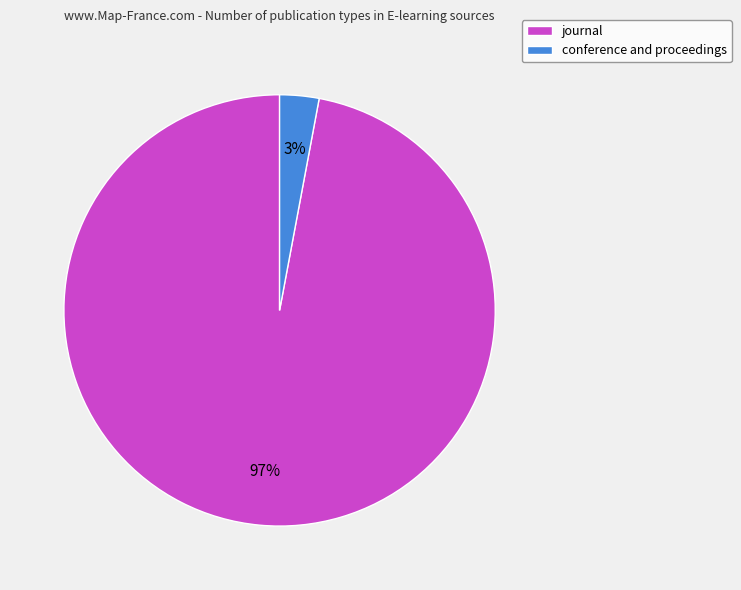

To the nearest percent, what percentage of the pie is conference and proceedings?

3%